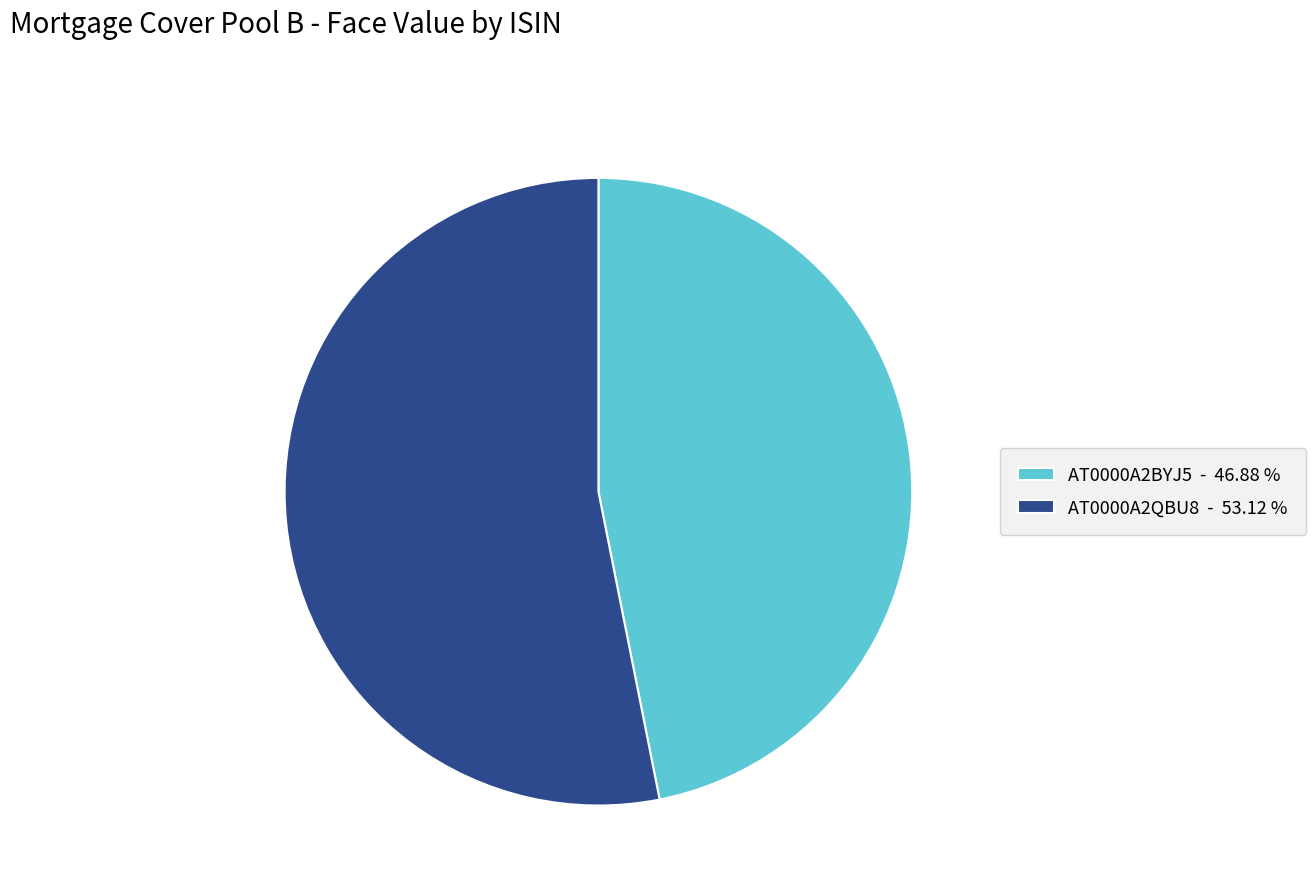

Rank the categories by value from lowest to highest.

AT0000A2BYJ5, AT0000A2QBU8